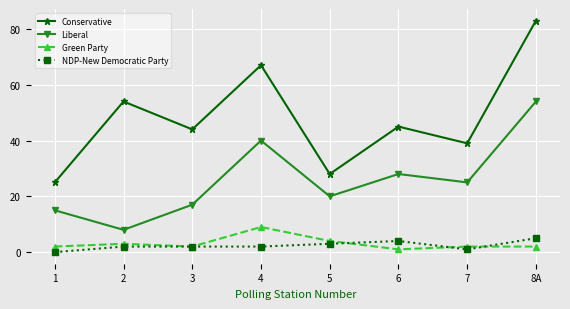

At how many categories does at least one series exceed 33?

6